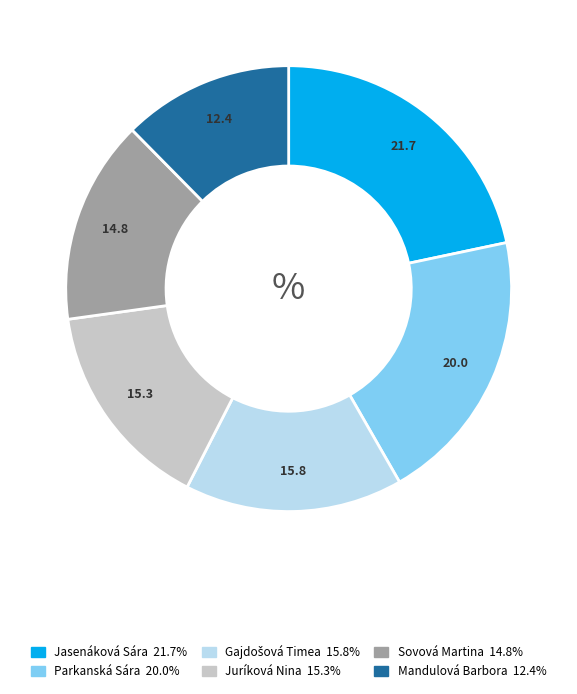

Does Sovová Martina account for over 50% of the chart?

No